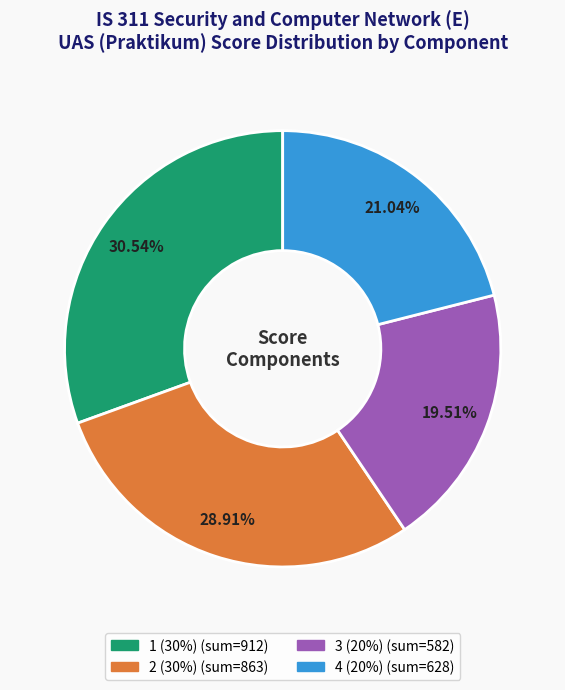

Is there a majority slice in this chart?

No